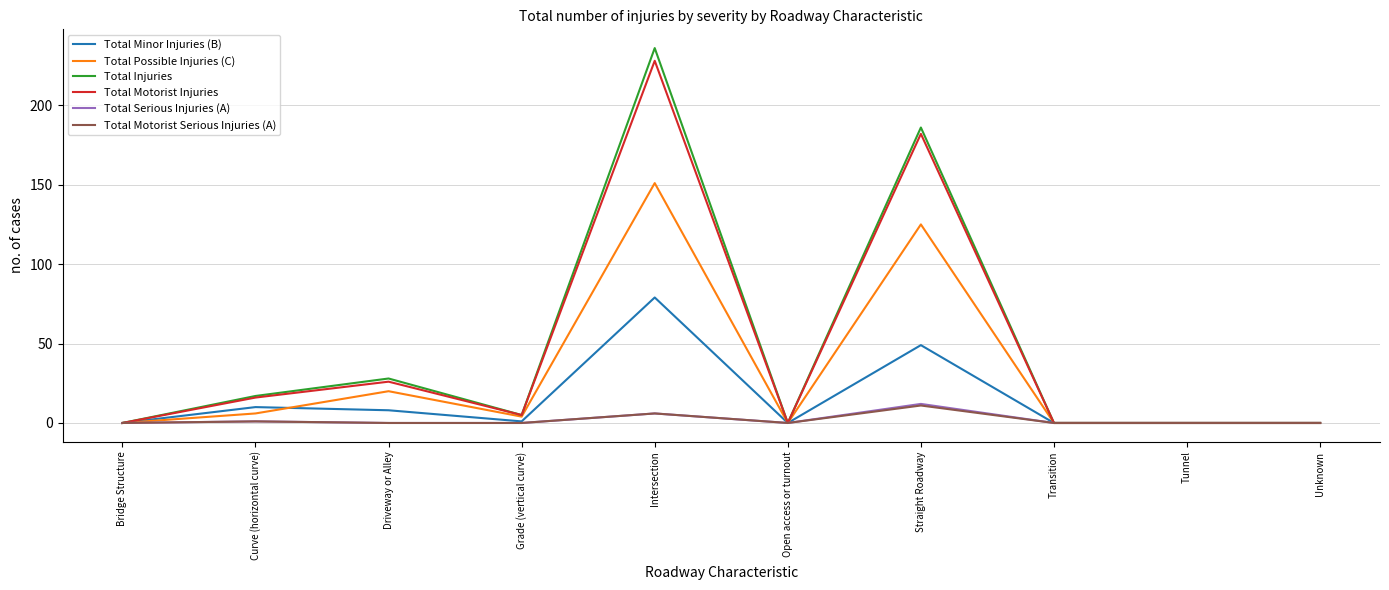

In Total Possible Injuries (C), how many points are higher than both neighbors (excluding endpoints)?

3